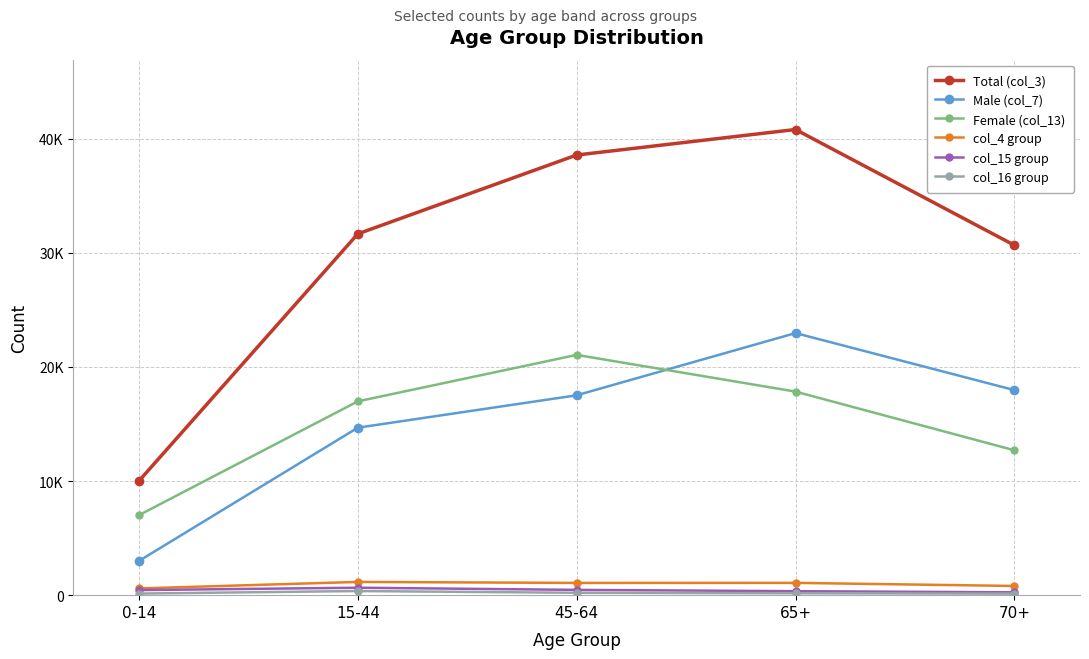

True or false: col_16 group and col_4 group cross at least once.

False